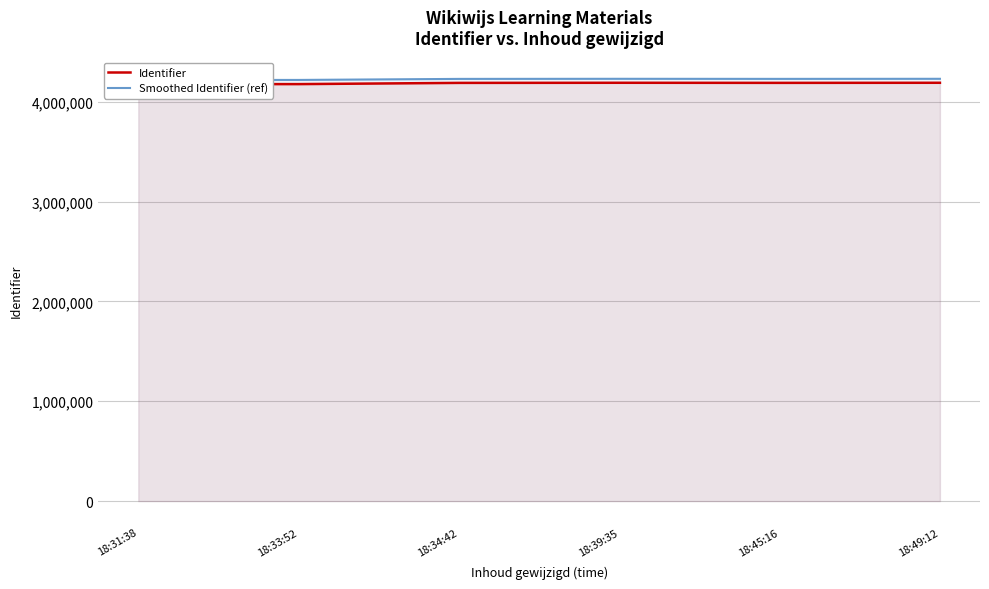

Count the number of data series in this chart.

2